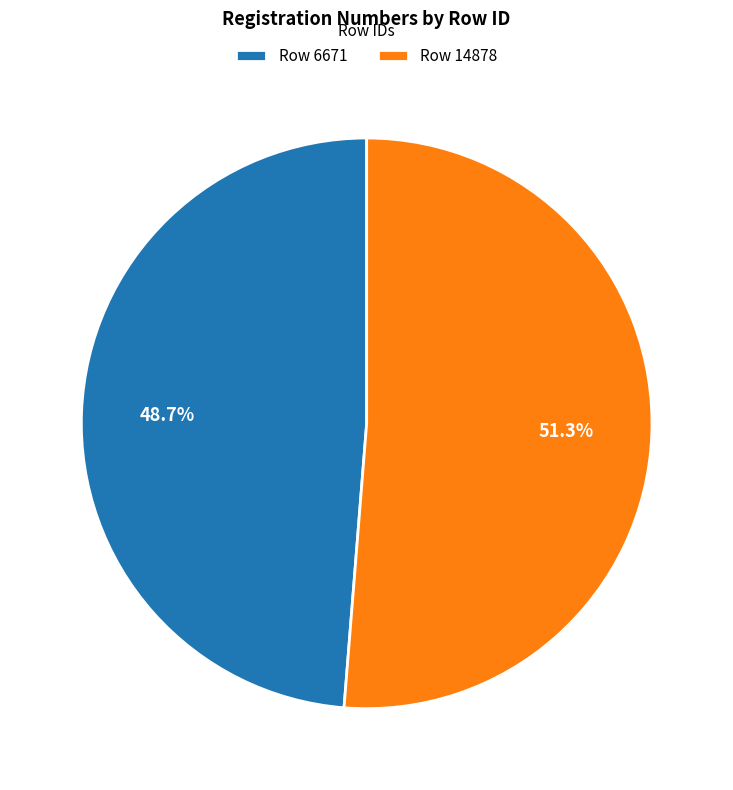

What portion of the pie excludes Row 6671?

51.3%